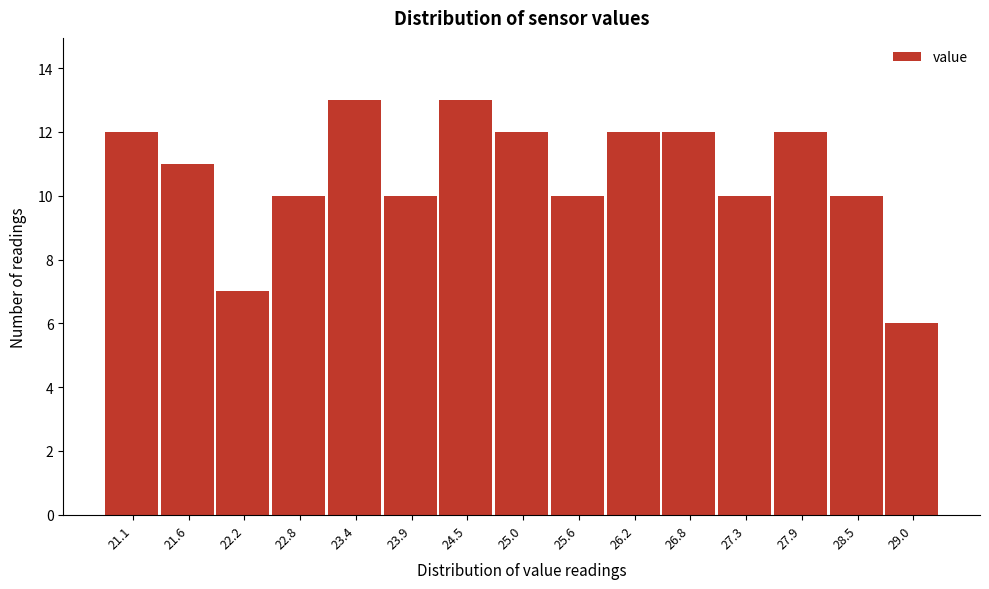

Reading left to right, list every bar in this chart as the range it spans on the x-axis followed by its height. Neither the bar edges nor the heights are printed on the chart, so give them approximately, as read against the axes.

20.8 to 21.4: 12
21.4 to 21.9: 11
21.9 to 22.5: 7
22.5 to 23.1: 10
23.1 to 23.6: 13
23.6 to 24.2: 10
24.2 to 24.8: 13
24.8 to 25.3: 12
25.3 to 25.9: 10
25.9 to 26.5: 12
26.5 to 27.0: 12
27.0 to 27.6: 10
27.6 to 28.2: 12
28.2 to 28.7: 10
28.7 to 29.3: 6